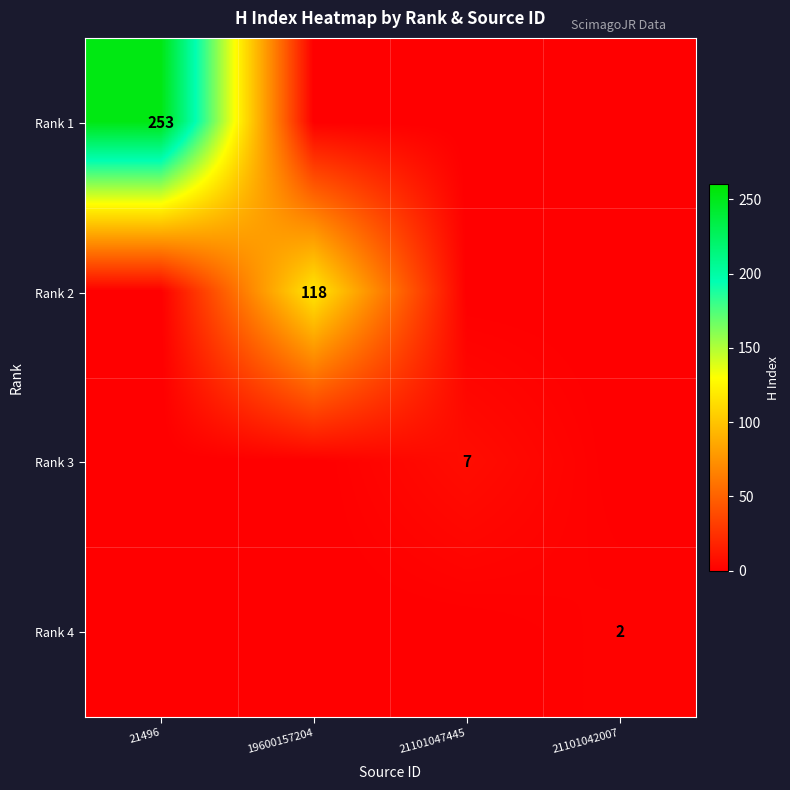

Is it true that Rank 2 equals 118 at 19600157204?

True